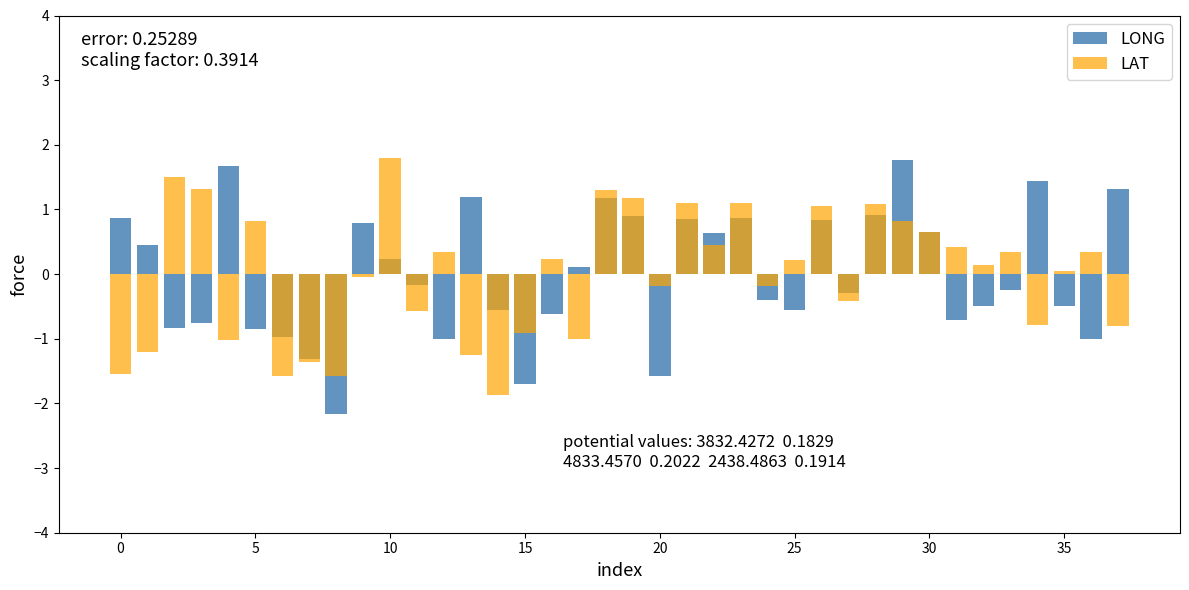

What is the maximum value shown in the chart?

1.8